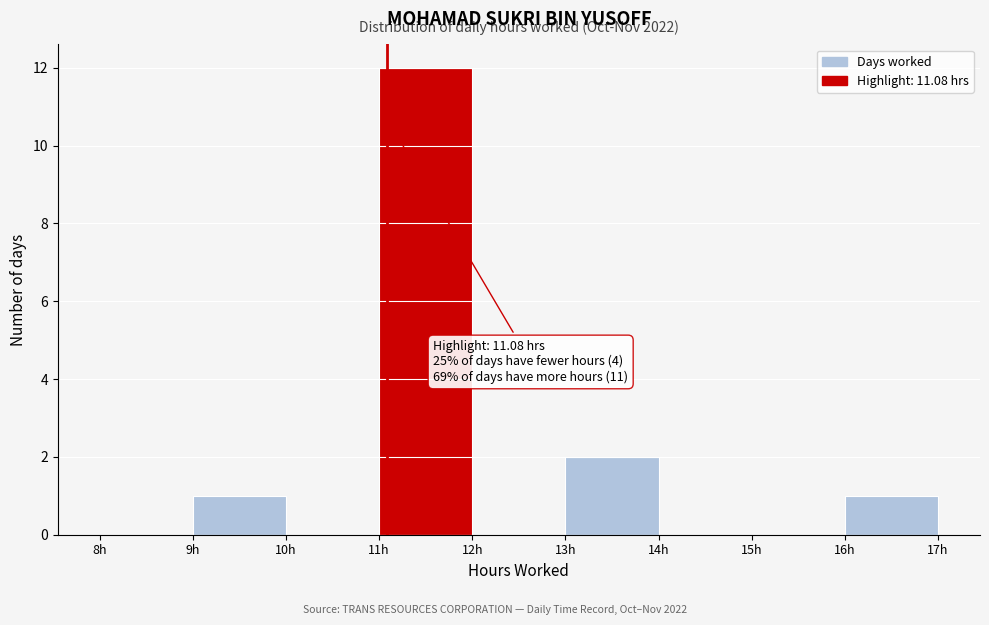

Over which range of the x-axis is the bar tallest?

11 to 12